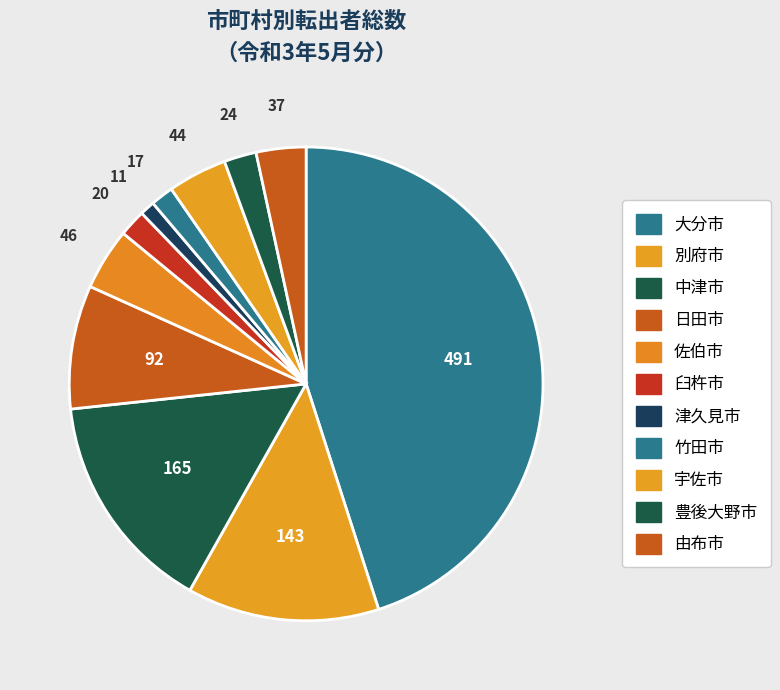

What percentage do 宇佐市 and 津久見市 together represent?

5.0%